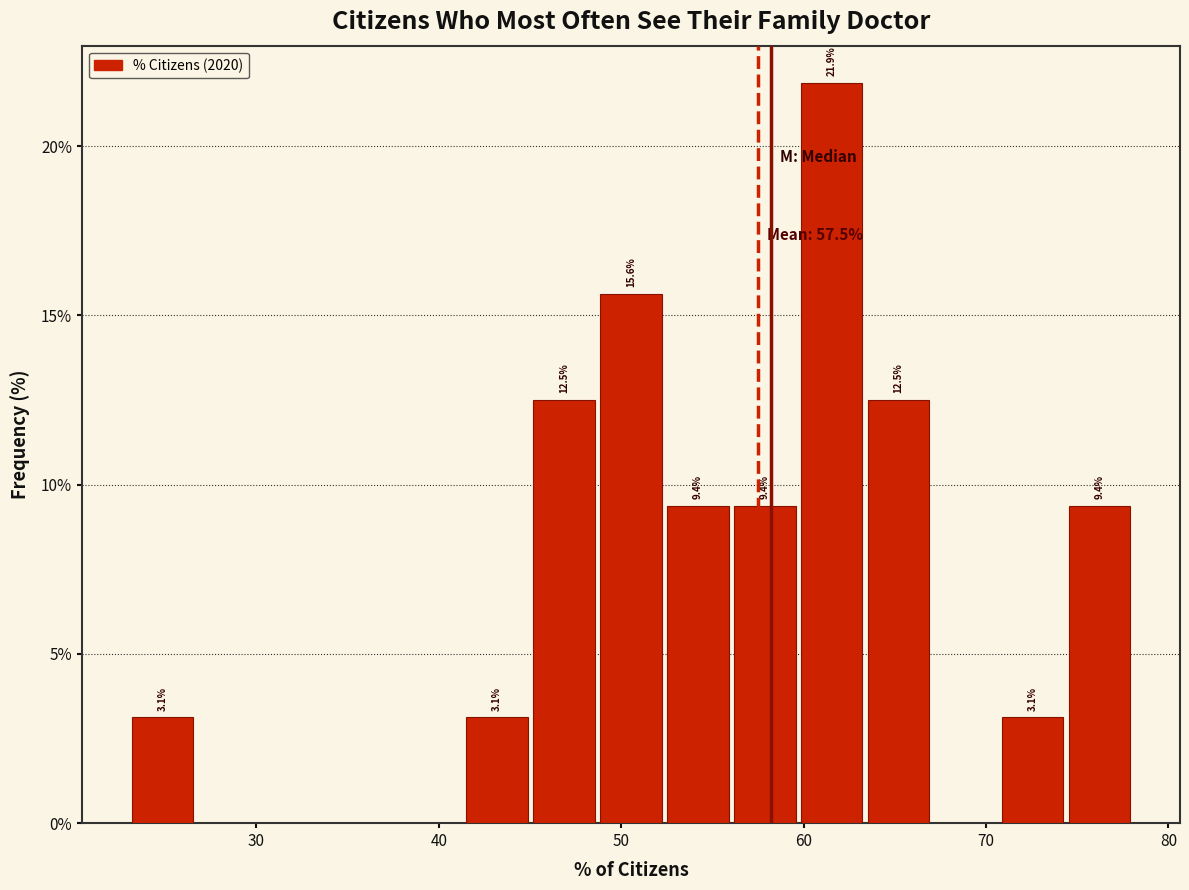

Around what value on the x-axis is the tallest bar? Give the approximate position of its centre, as read against the axis.

62